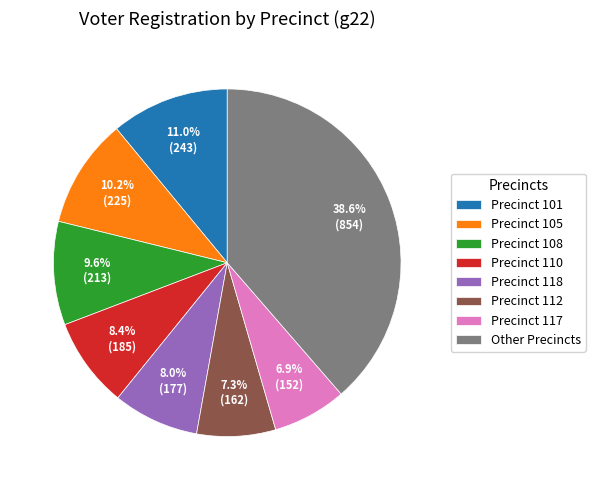

What is the ratio of the value at Other Precincts to the value at Precinct 108?

4.0